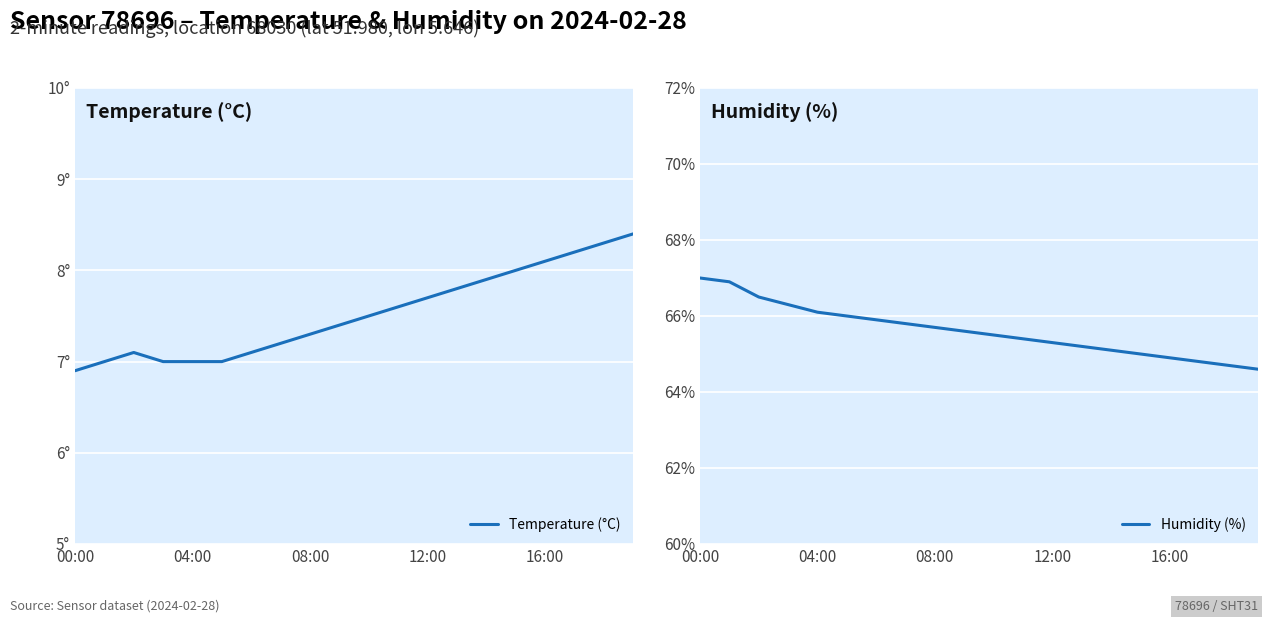

Where is Temperature (°C) nearest to the value 7?

04:00